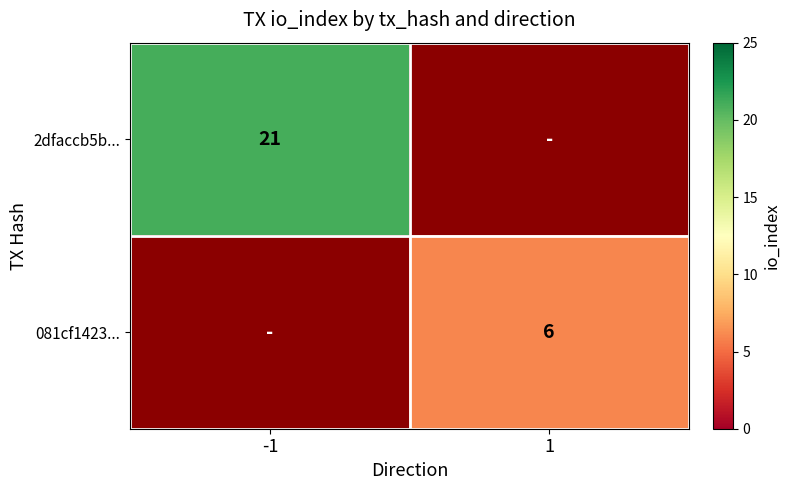

Is the value of 2dfaccb5b... at -1 greater than the value of 081cf1423... at 1?

Yes